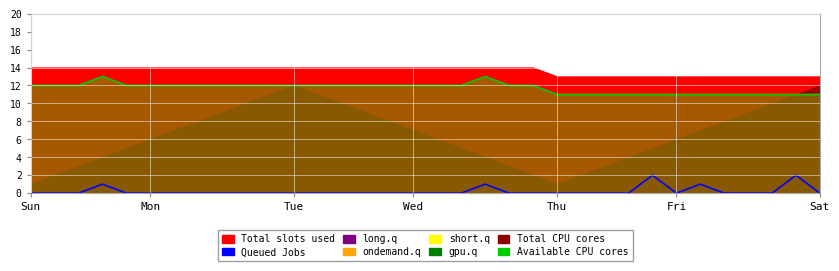

The Available CPU cores (line) series shows 11 at 26. True or false?

True